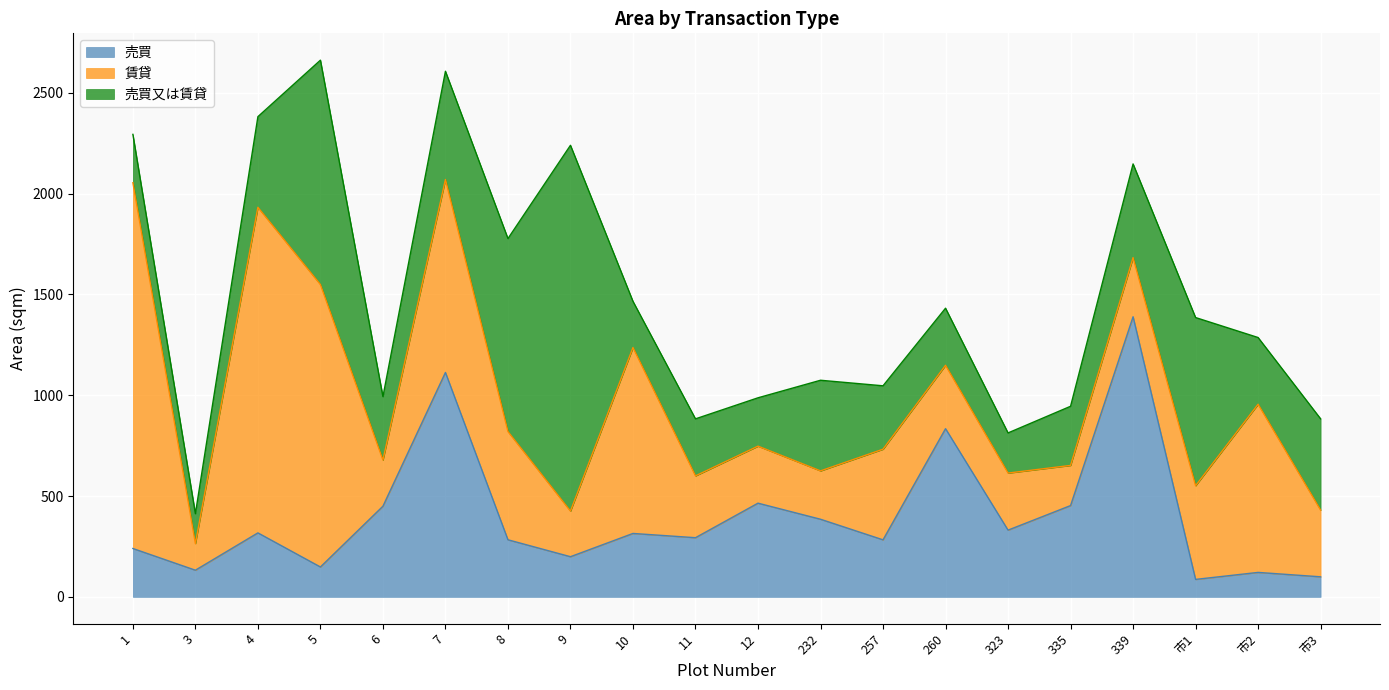

What is the spread (max minus min) of values at 232?

209.7